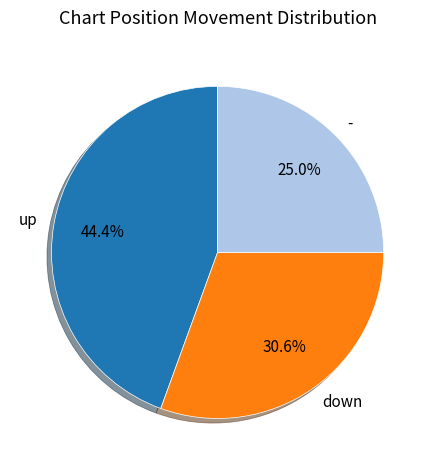

What is the ratio of the value at - to the value at down?

0.8